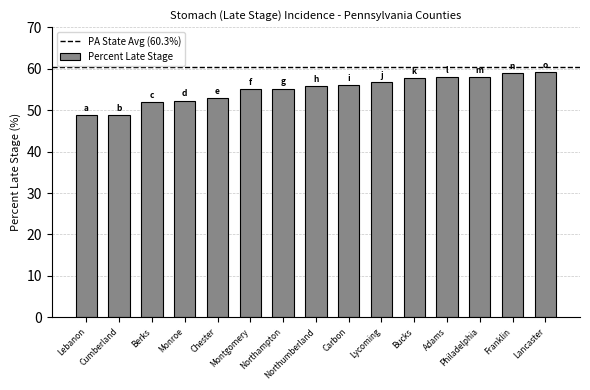

The value at Carbon is 56.1. True or false?

True